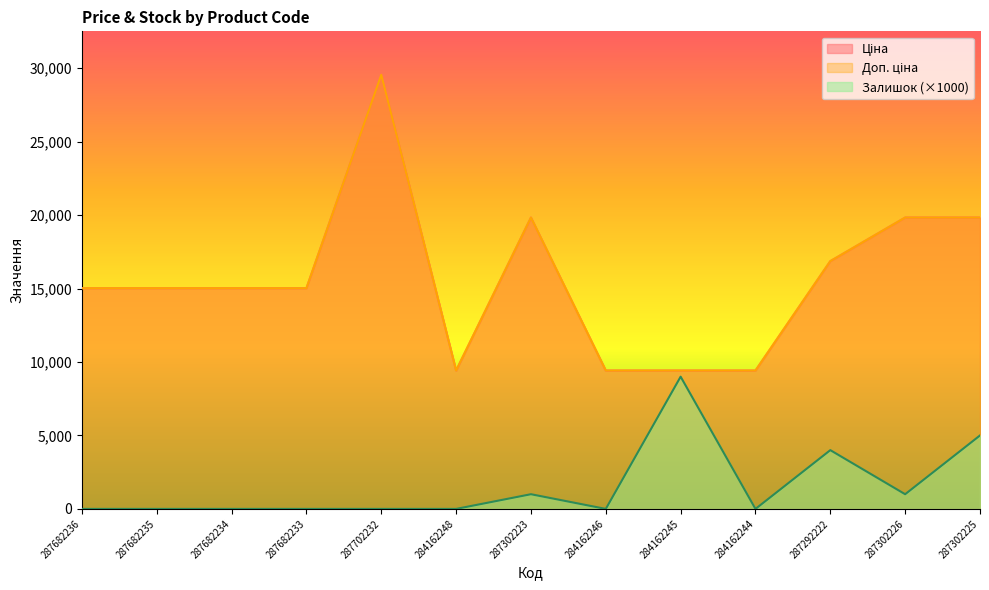

Rank the categories by Доп. ціна value from highest to lowest.

287702232, 287302223, 287302226, 287302225, 287292222, 287682236, 287682235, 287682234, 287682233, 284162248, 284162246, 284162245, 284162244